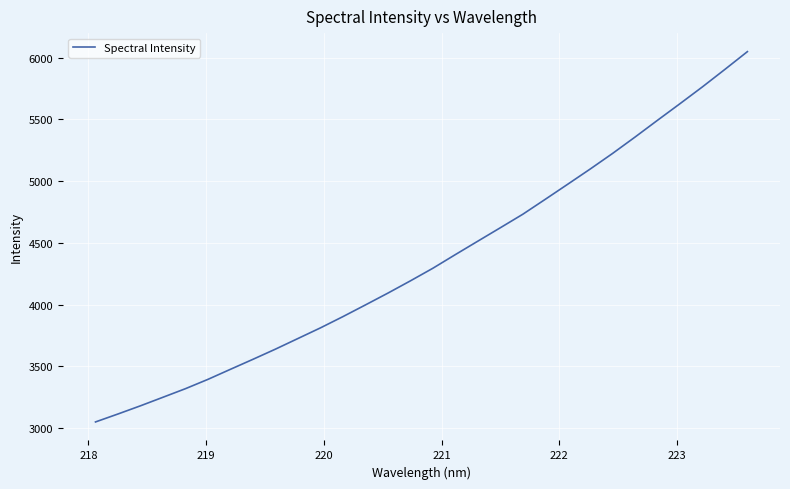

What is the minimum value shown in the chart?

3050.3